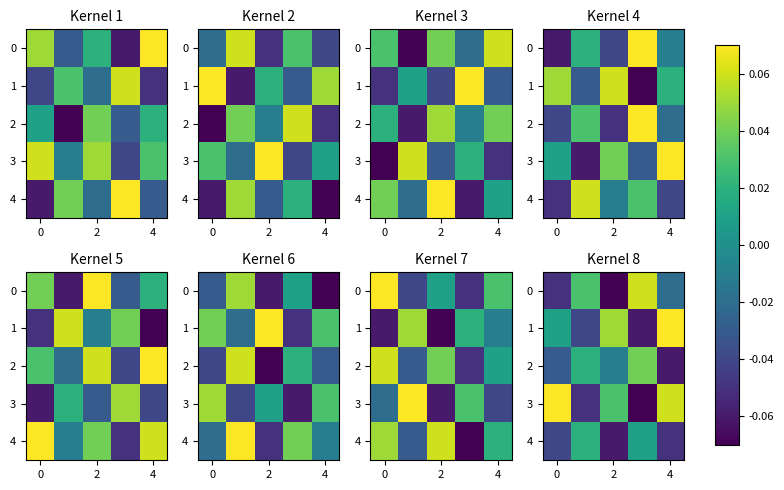

Which category has the highest value across all series?

4